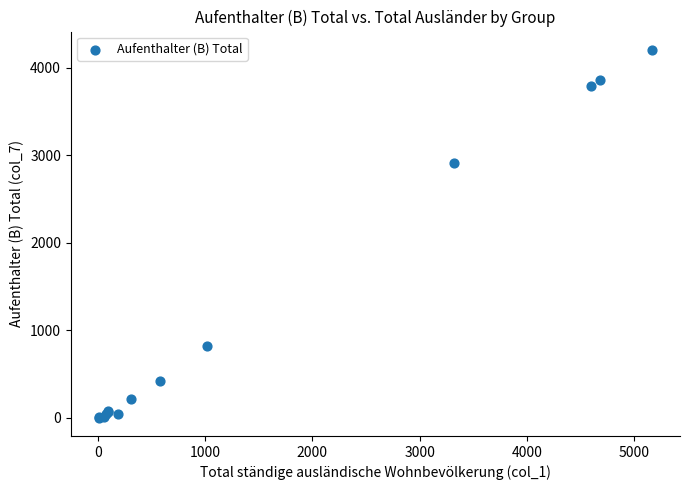

What Y value in the scatter plot is closest to 2104?

2910